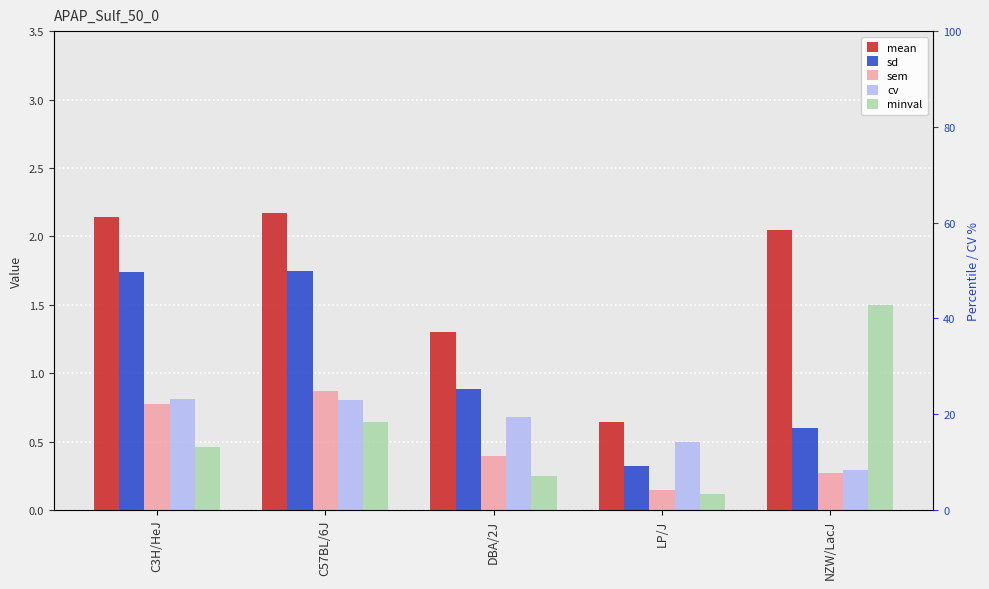

What is the value of the minval bar at the 5th from the left?

1.5